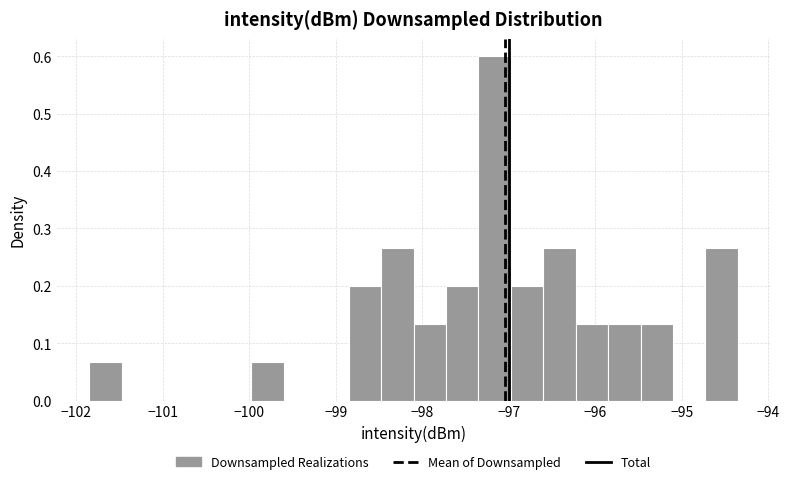

Around what value on the x-axis is the tallest bar? Give the approximate position of its centre, as read against the axis.

-97.2